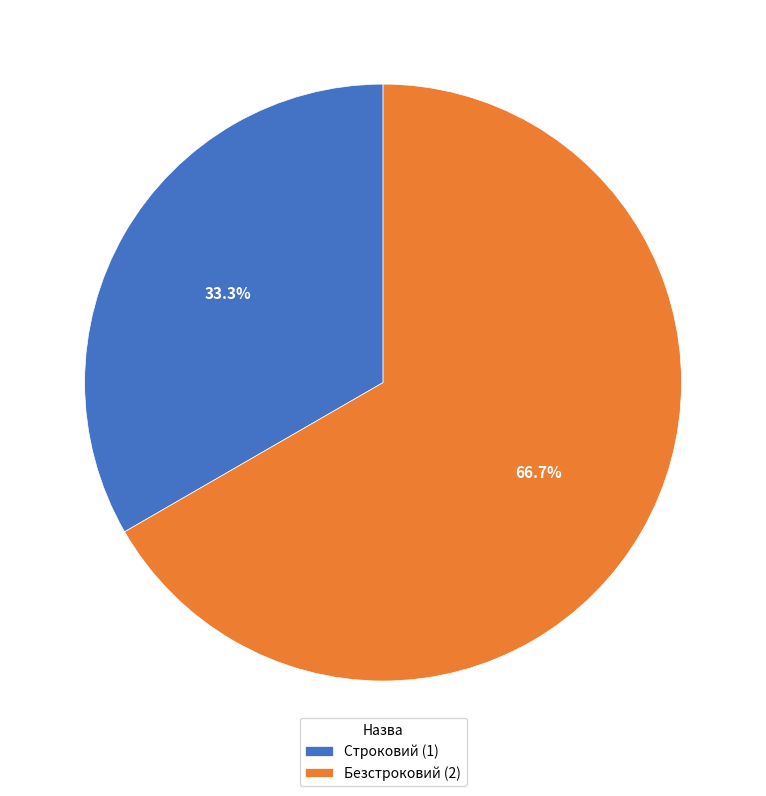

What is the ratio of the value at Строковий (1) to the value at Безстроковий (2)?

0.5